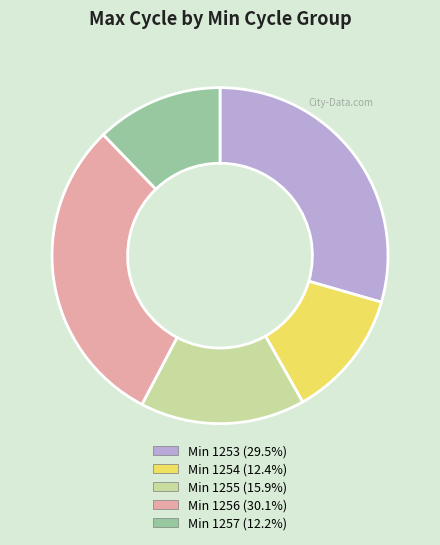

Is there a majority slice in this chart?

No